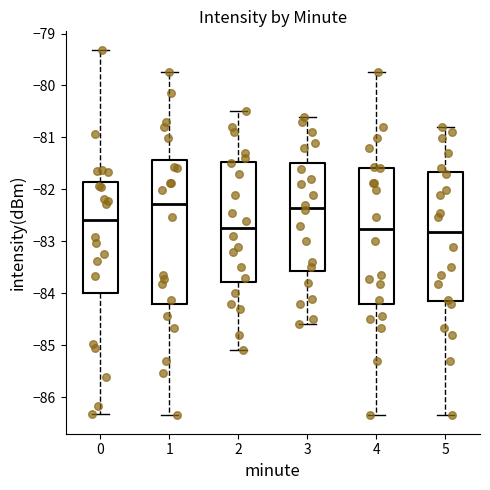

Where is the upper edge of the box at x = 4 on the y-axis? The values are not printed on the chart, so give them approximately, as read against the axis.

-81.6